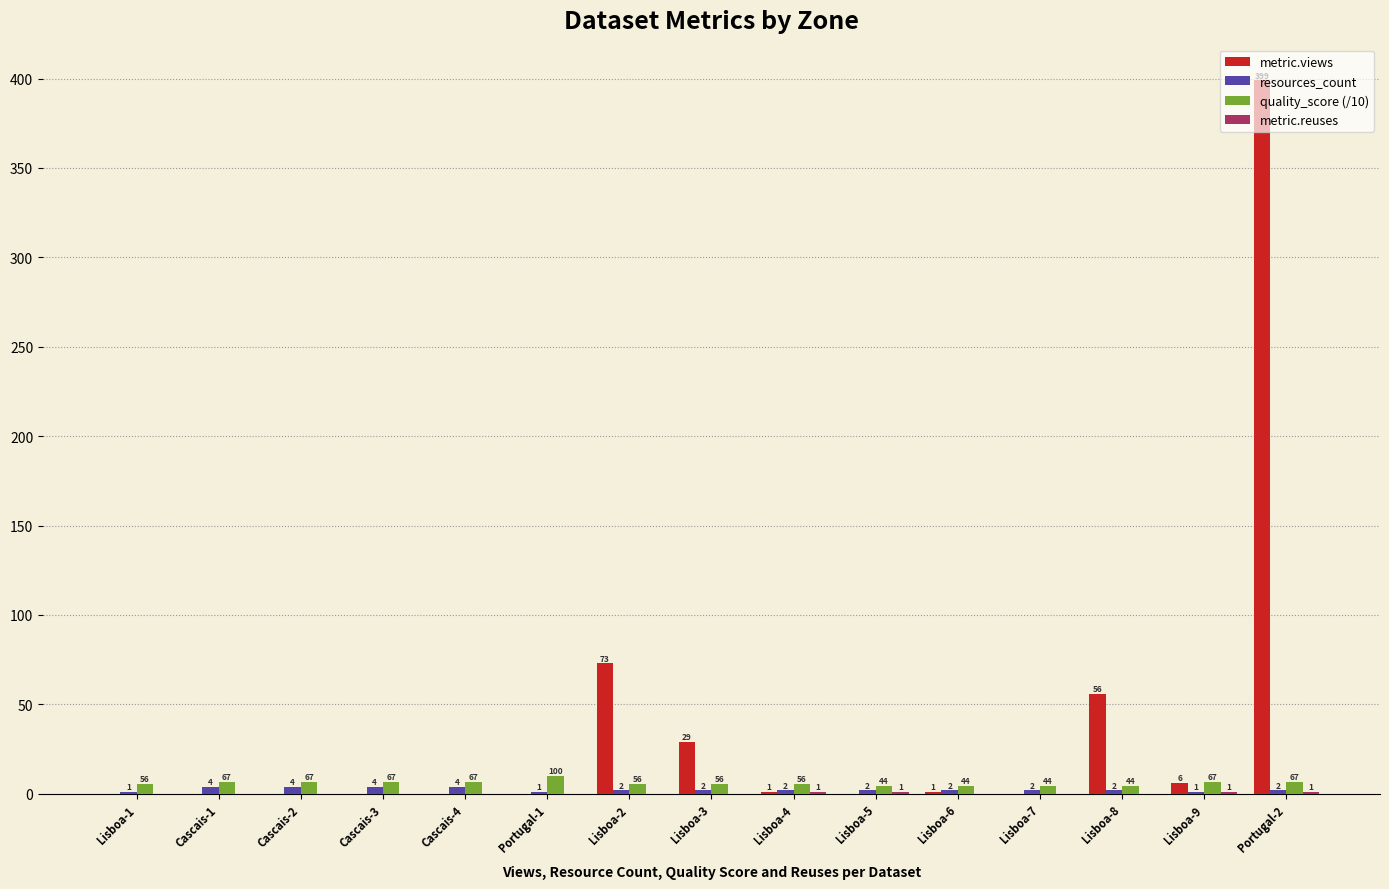

Which series has the largest total across all categories?

metric.views